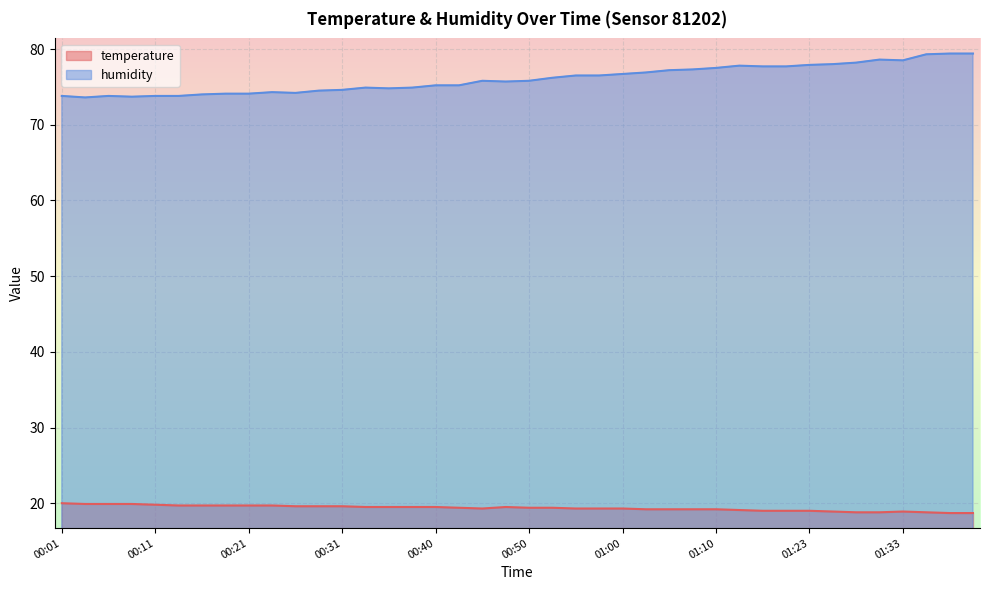

True or false: temperature has a value of 26.0 at 00:21.

False